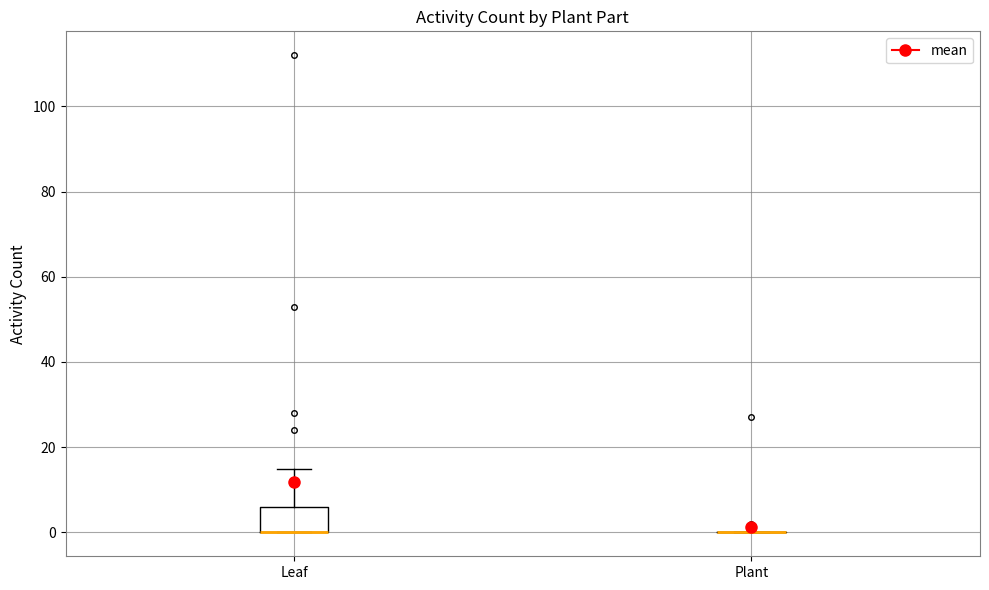

Reading left to right, read every box against the y-axis: the position of its median line, the range the box covers, and the ends of its whiskers. The values are not printed on the chart, so give them approximately, as read against the axis.

Leaf: median 0 (drawn on the box's lower edge), box 0 to 6, whiskers 0 to 16
Plant: box collapsed to a line at 0, whiskers 0 to 0